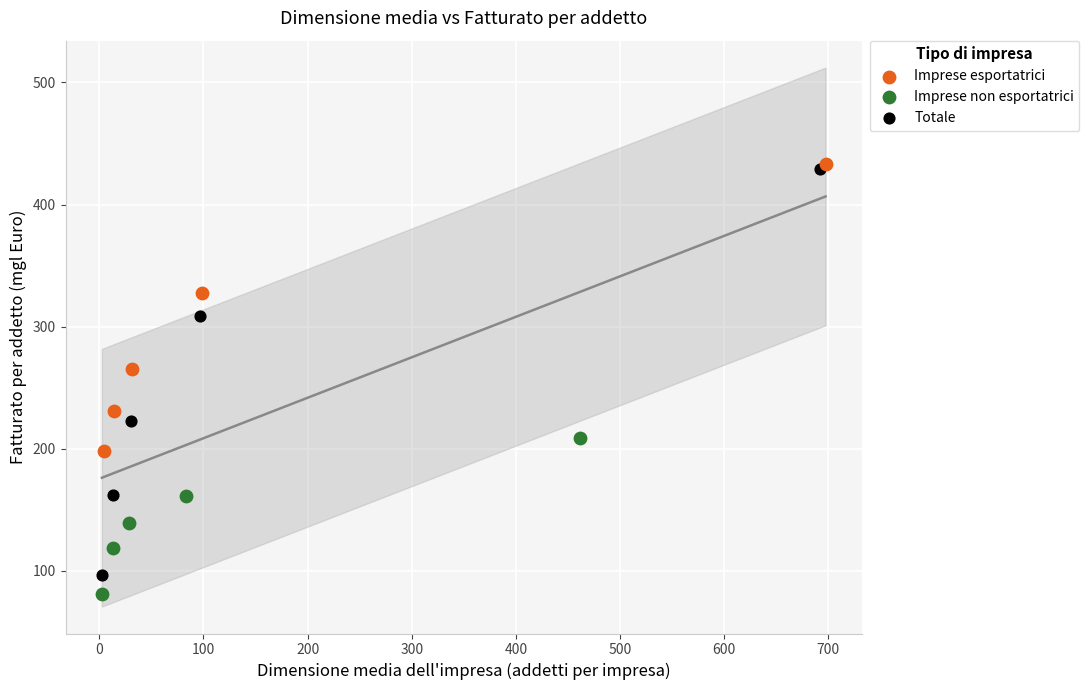

Which series has the widest spread of Y values?

Totale